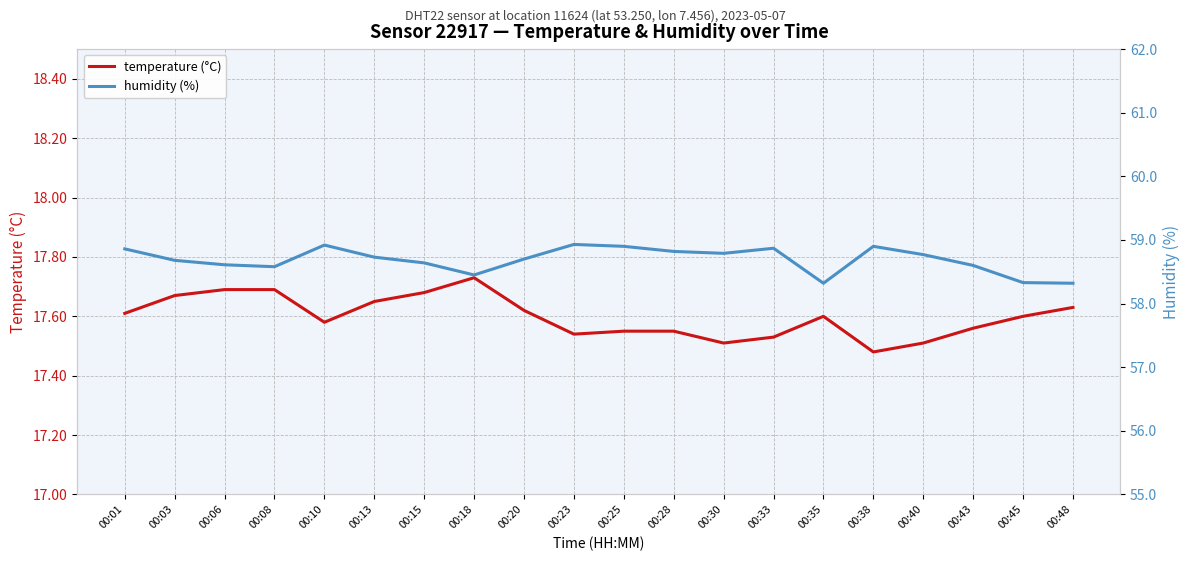

What is the maximum value shown in the chart?

58.9